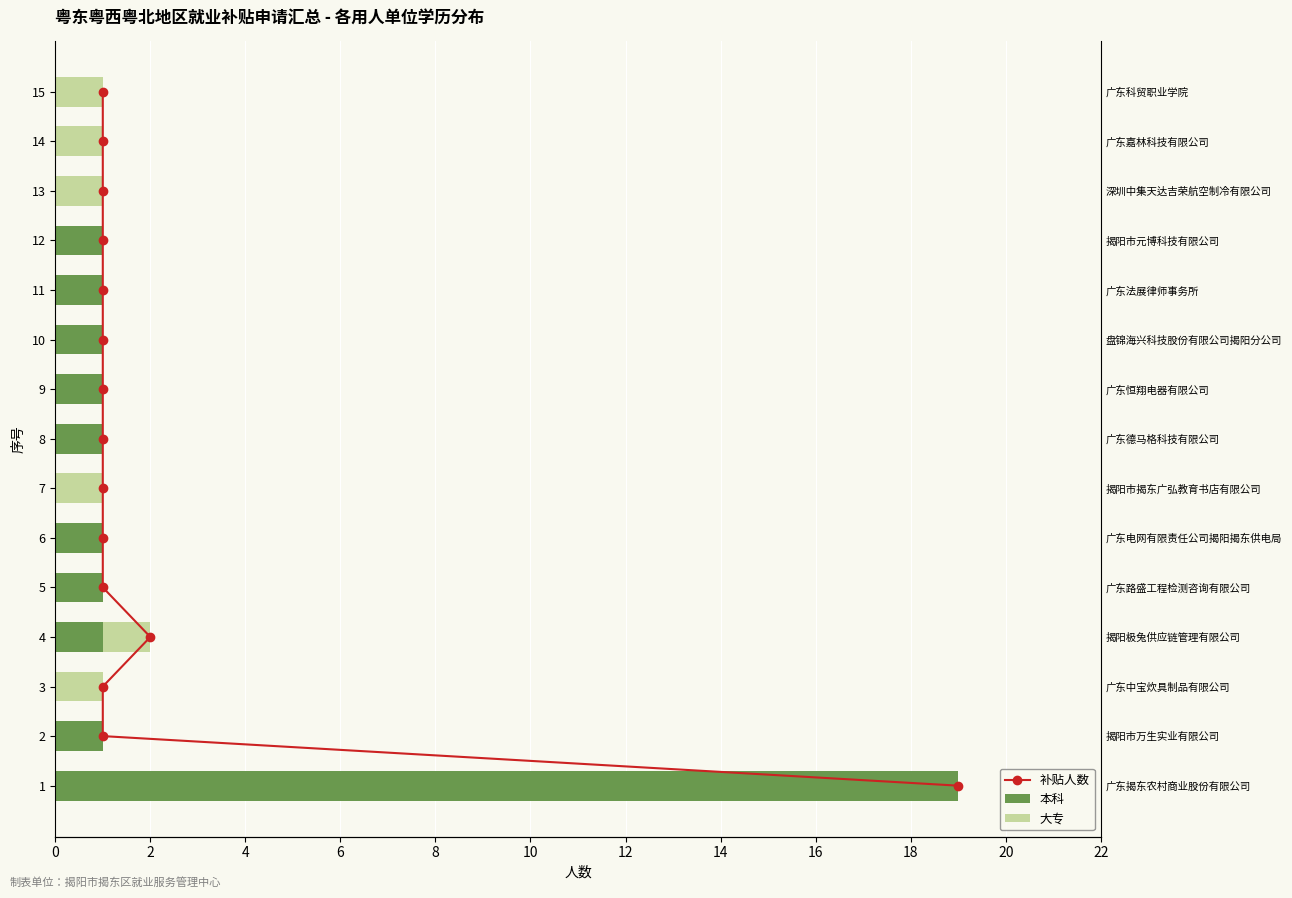

What is the sum of all 本科 values?

28